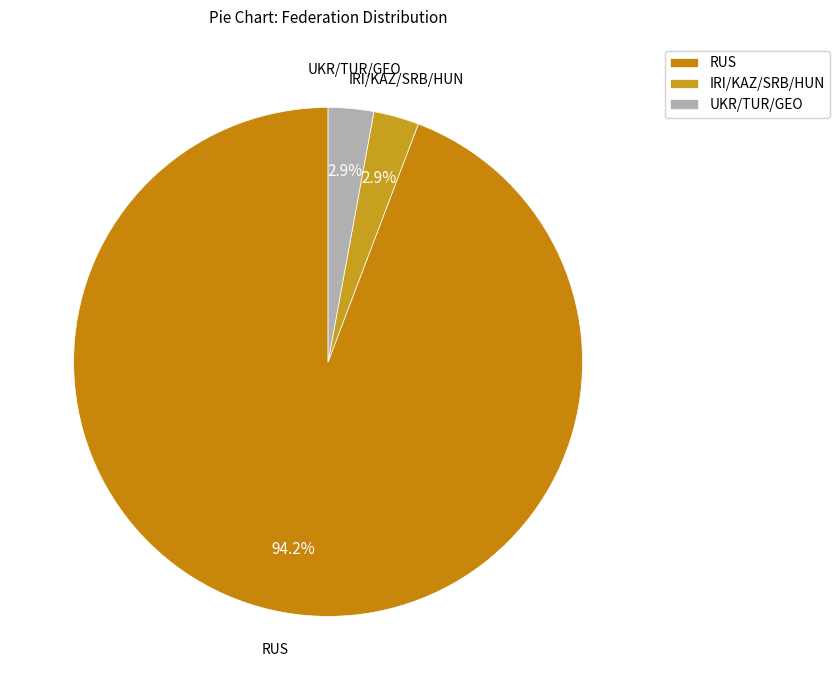

What is the ratio of the value at UKR/TUR/GEO to the value at IRI/KAZ/SRB/HUN?

1.0